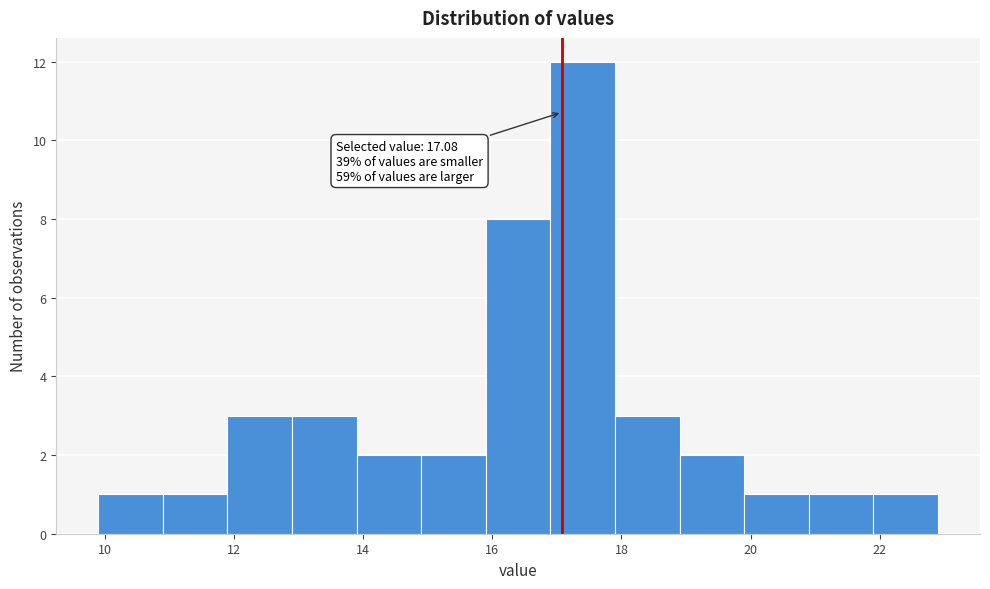

Which range on the x-axis has the tallest bar?

16.9 to 17.9